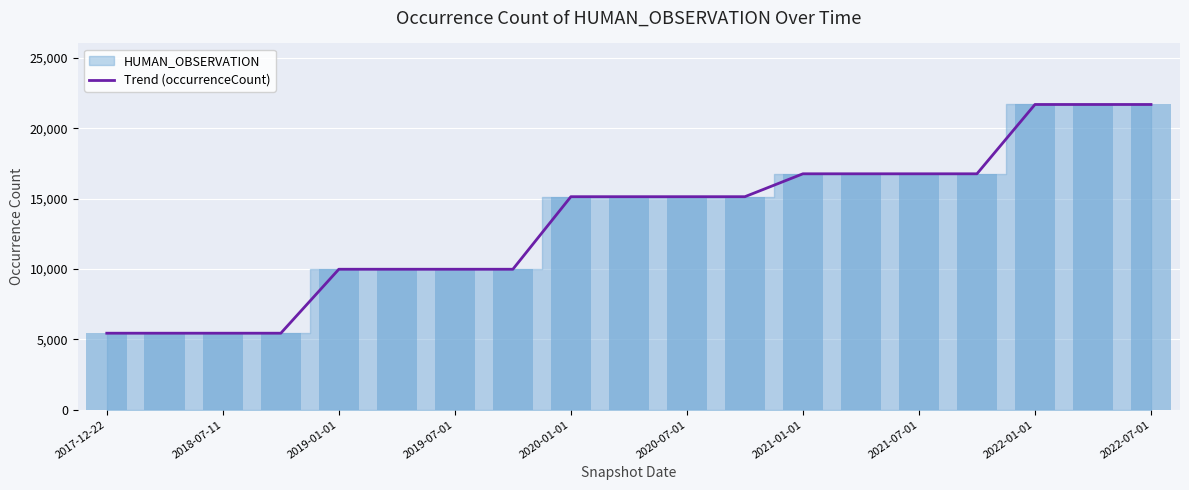

What is the sum of all values?

254442